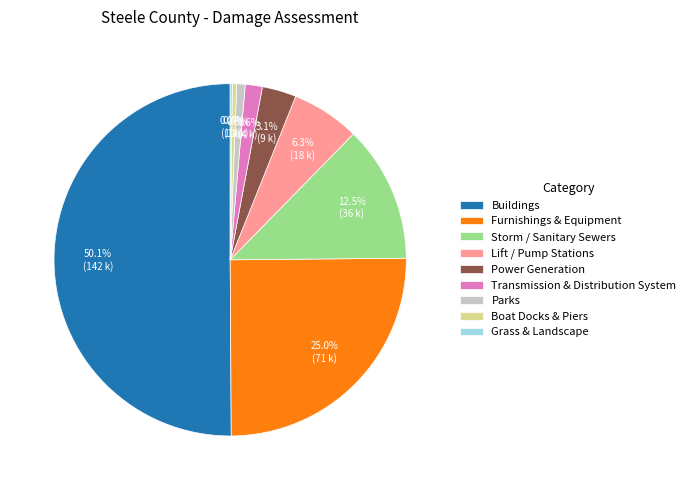

What portion of the pie excludes Parks?

99.2%